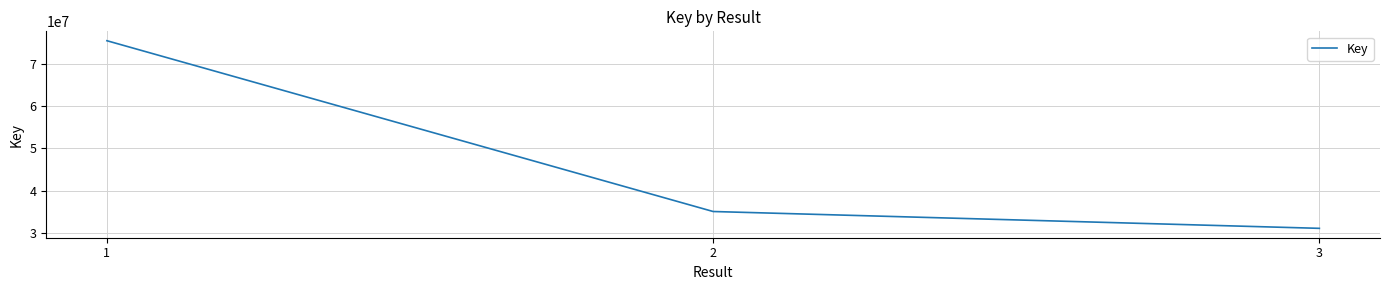

At which label is the value closest to 53292068?

2